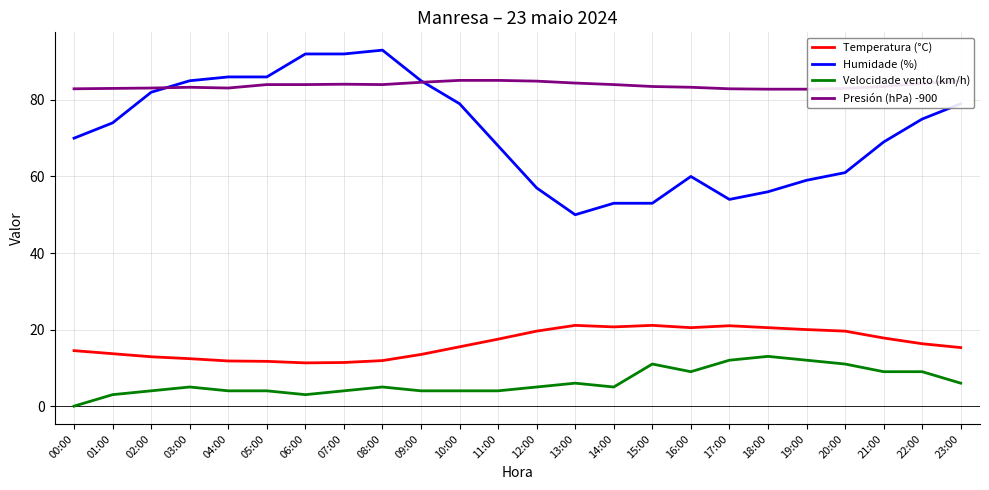

Which series changed the most between 15:00 and 23:00?

Humidade (%)